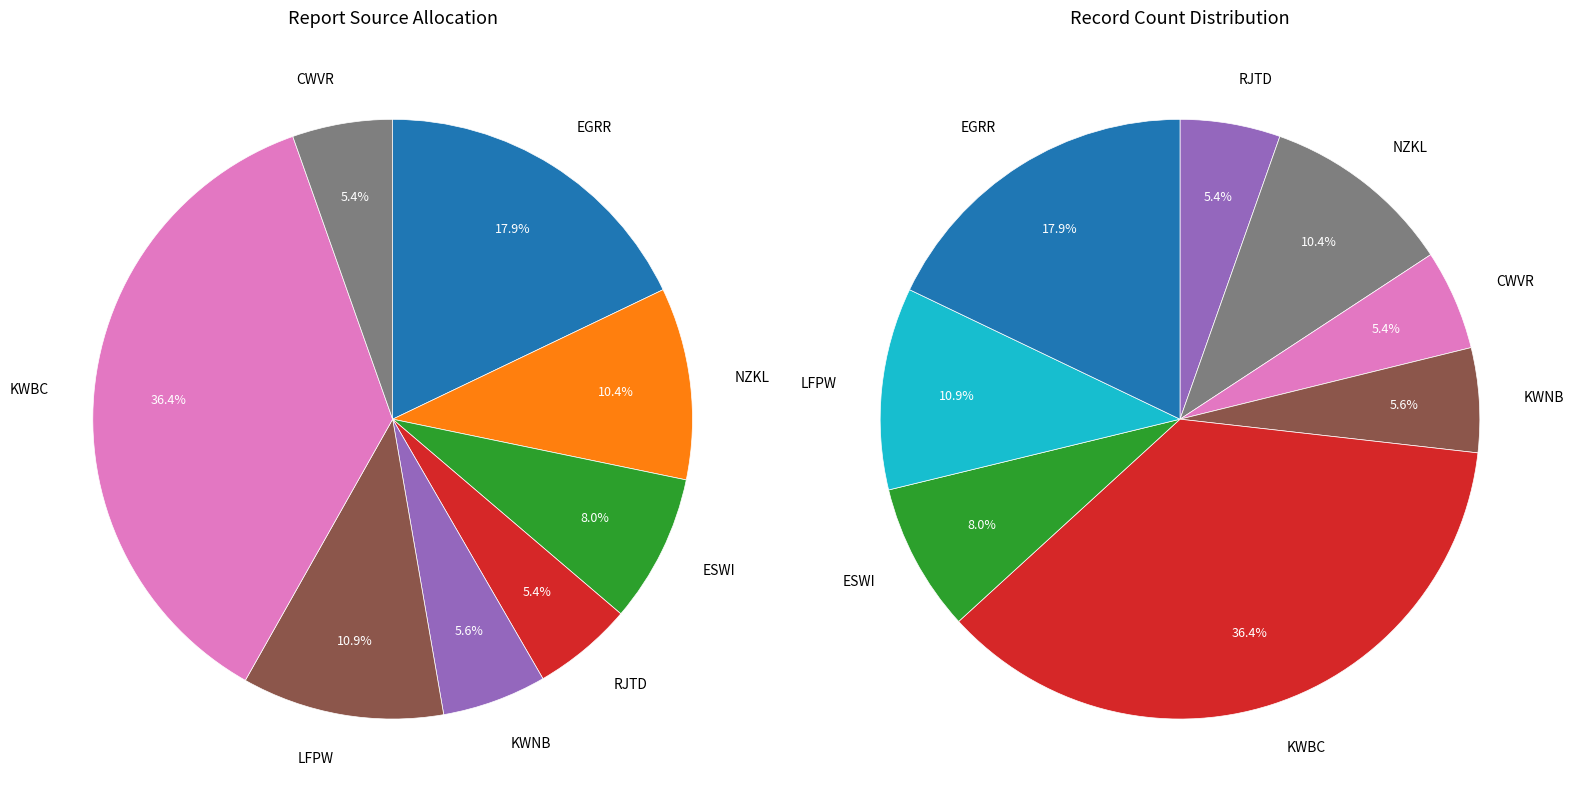

Which category has the smallest portion of the pie?

RJTD